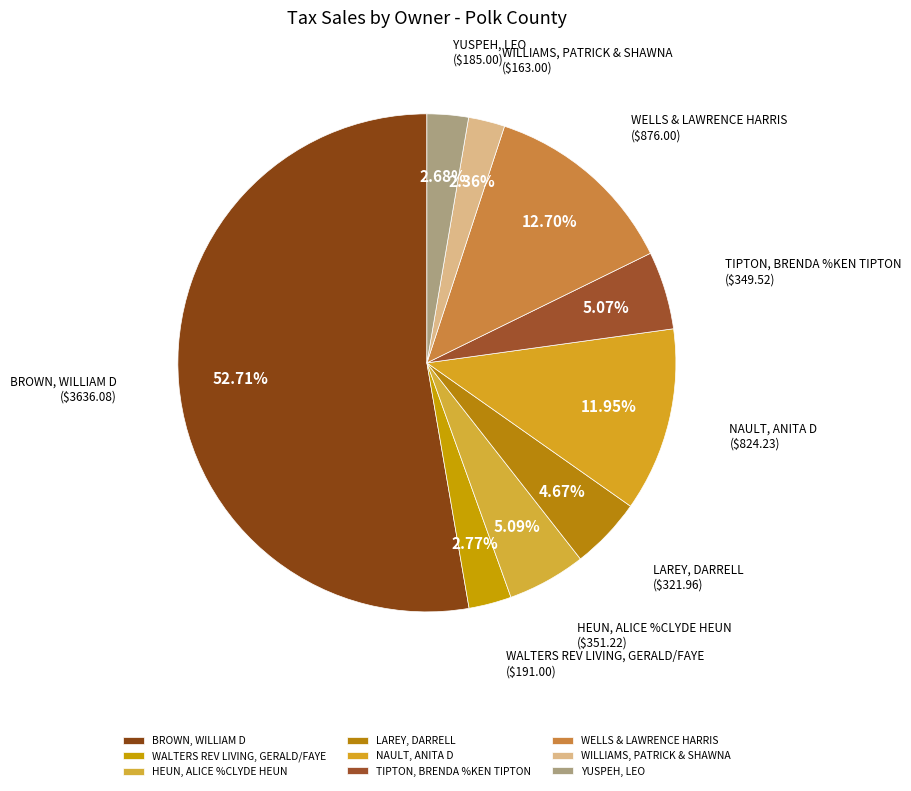

Combined, do HEUN, ALICE %CLYDE HEUN and WILLIAMS, PATRICK & SHAWNA account for over 50%?

No